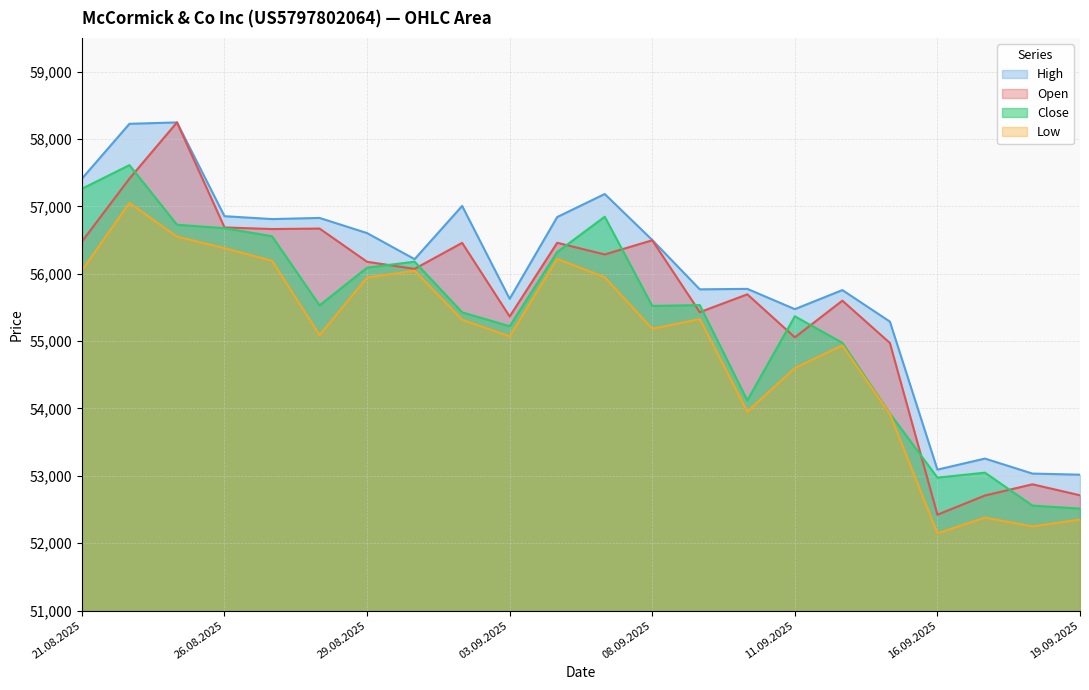

The High series shows 58225 at 22.08.2025. True or false?

True